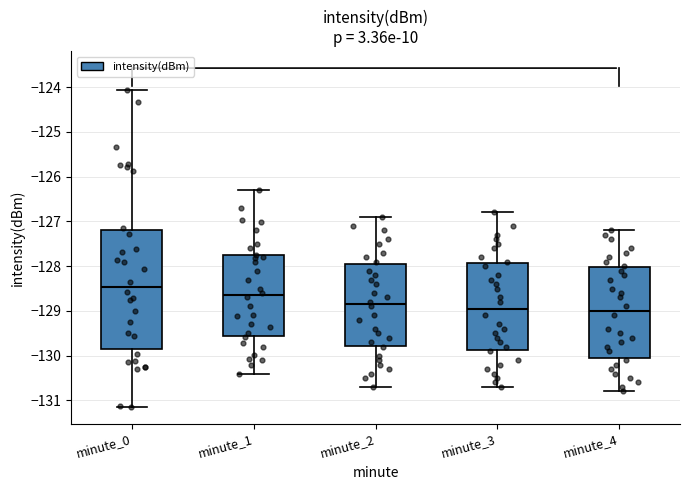

Reading left to right, transcribe this box plot: for each box, give where its median line is, the range the box spans, and where its two whiskers end, as read against the y-axis. The values are not printed on the chart, so give them approximately, as read against the axis.

minute_0: median -128.5, box -129.9 to -127.2, whiskers -131.1 to -124.1
minute_1: median -128.6, box -129.6 to -127.8, whiskers -130.4 to -126.3
minute_2: median -128.8, box -129.8 to -127.9, whiskers -130.7 to -126.9
minute_3: median -128.9, box -129.9 to -127.9, whiskers -130.7 to -126.8
minute_4: median -129.0, box -130.0 to -128.0, whiskers -130.8 to -127.2